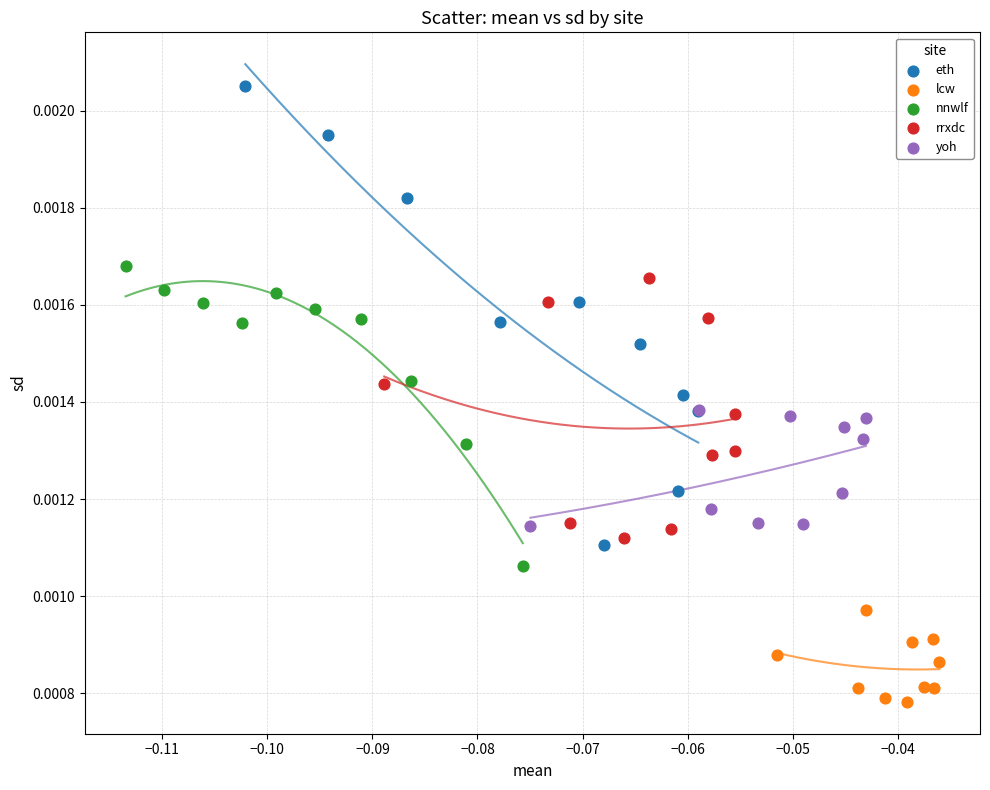

Which series has the largest Y range (max minus min)?

eth